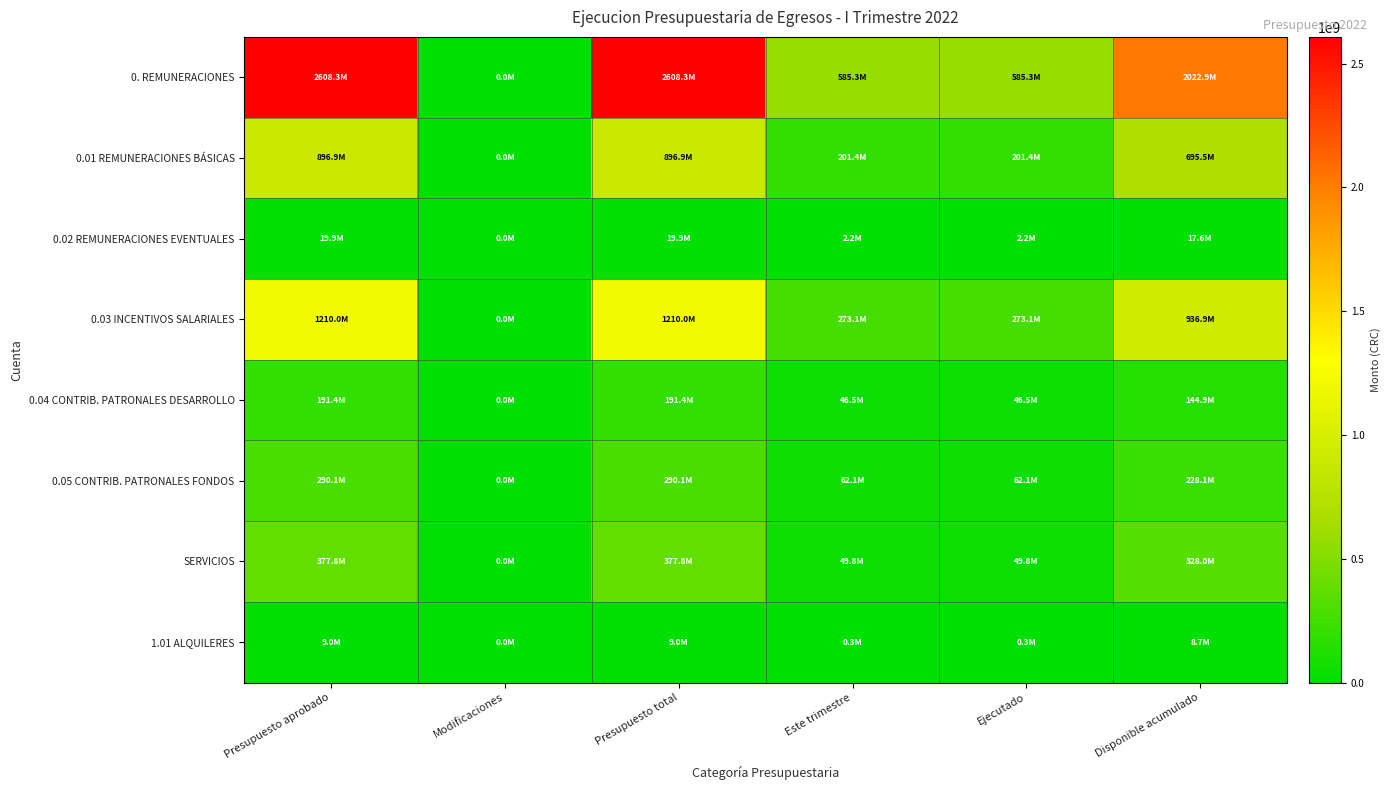

Between Presupuesto aprobado and Este trimestre, which series saw the biggest shift?

0. REMUNERACIONES